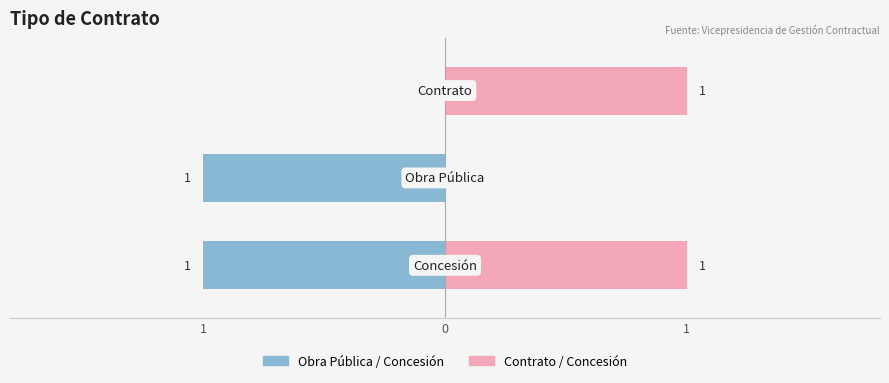

How many bars are there in total?

6